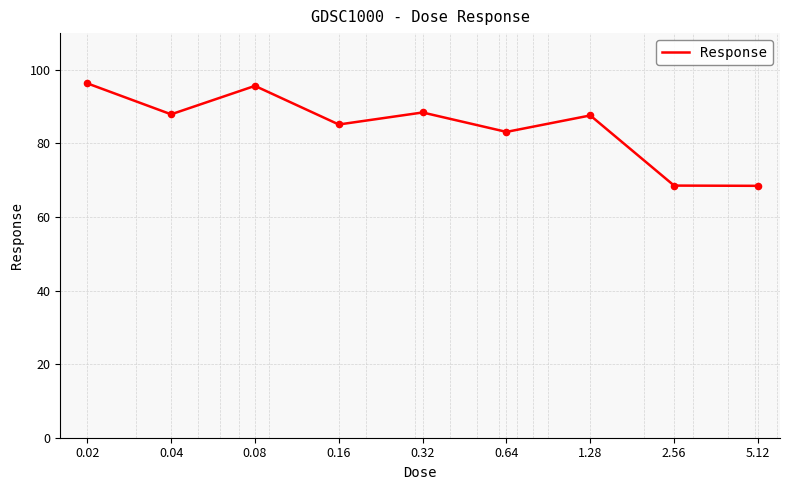

What is the minimum value shown in the chart?

68.5